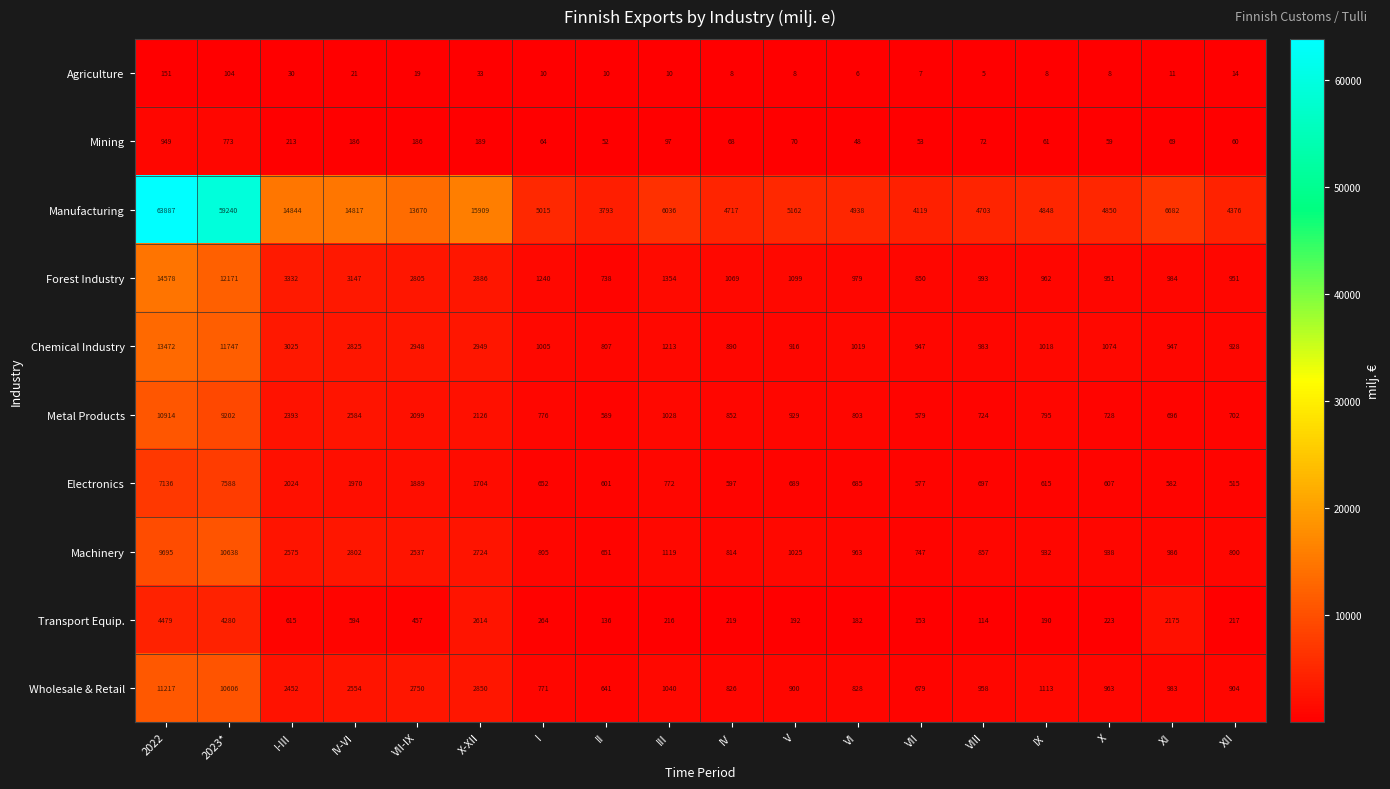

What is the spread (max minus min) of values at IV?

4709